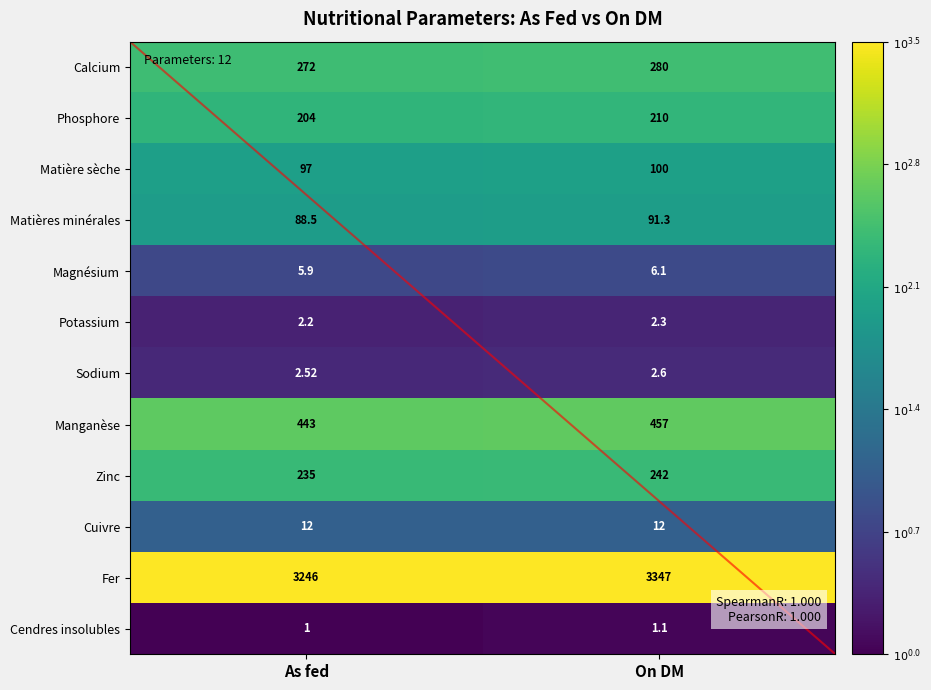

Which category has the highest value in the Matières minérales series?

On DM